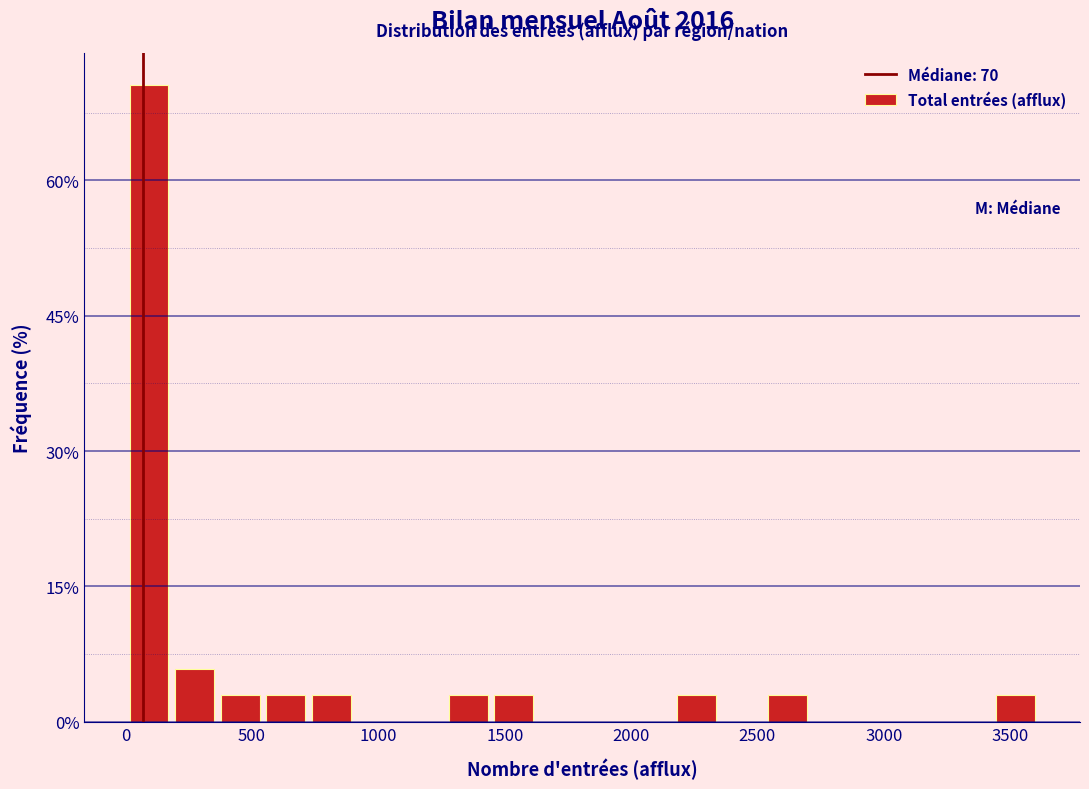

Read against the x-axis, roughly where is the centre of the tallest bar?

100